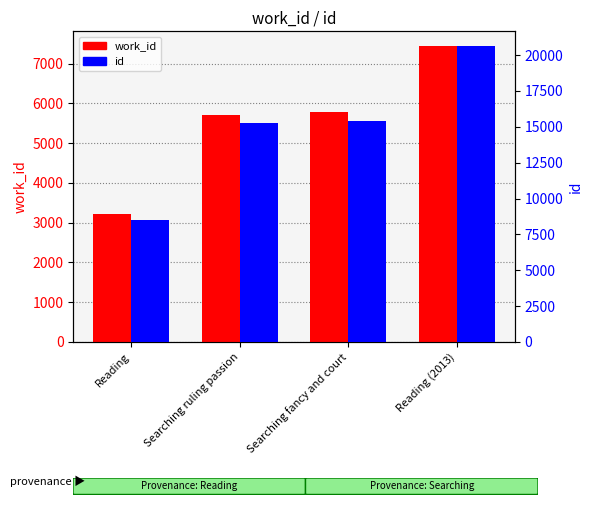

At how many categories does at least one series exceed 6928?

4